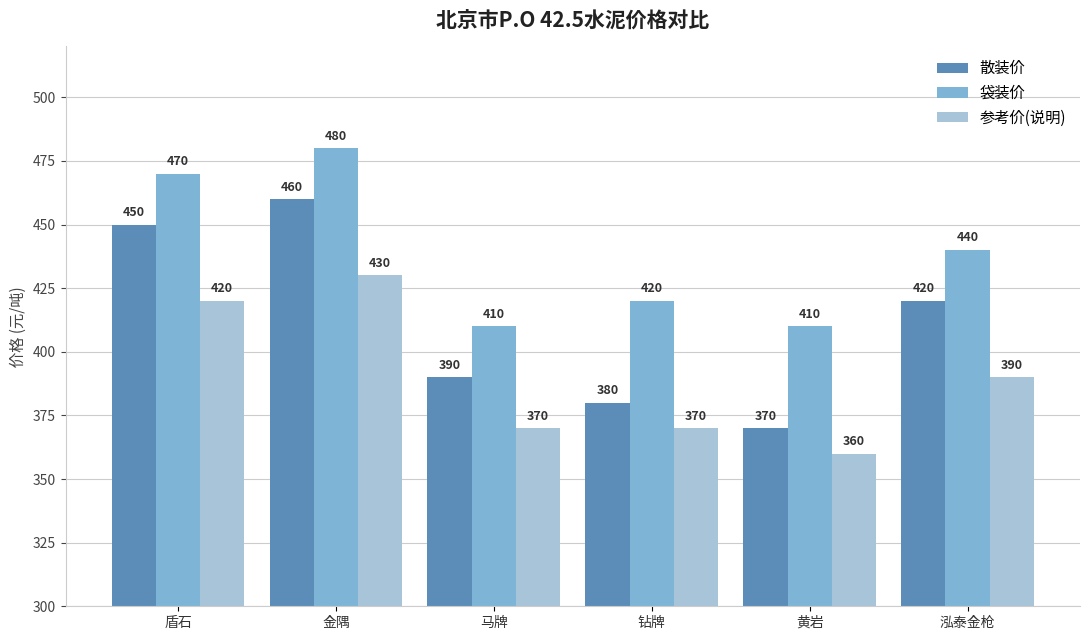

What position from the right is 金隅?

5